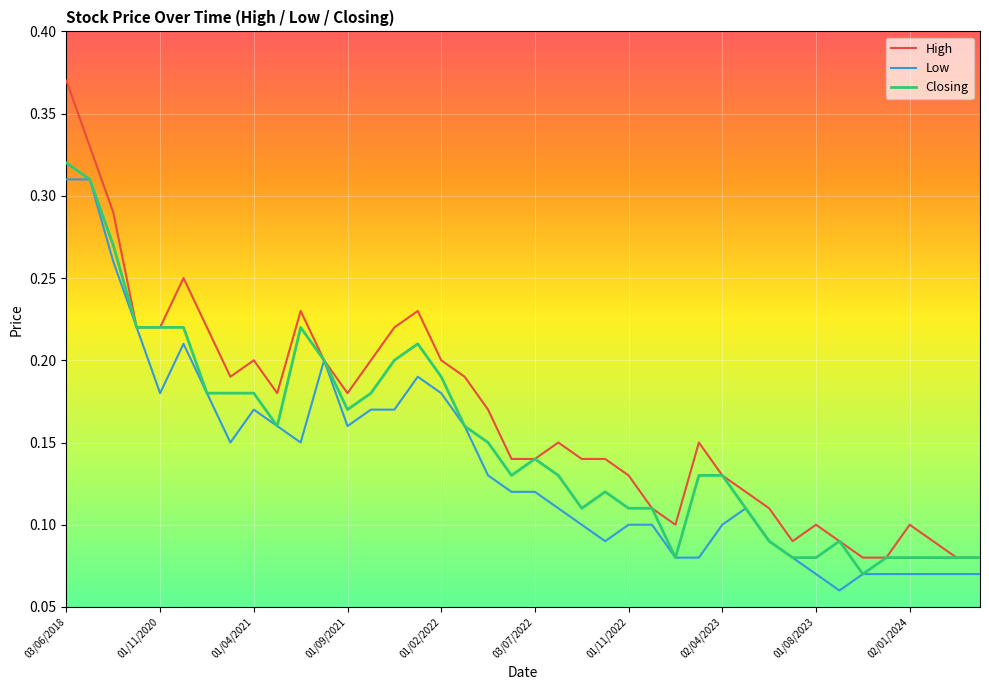

Which series has the widest spread of values?

High